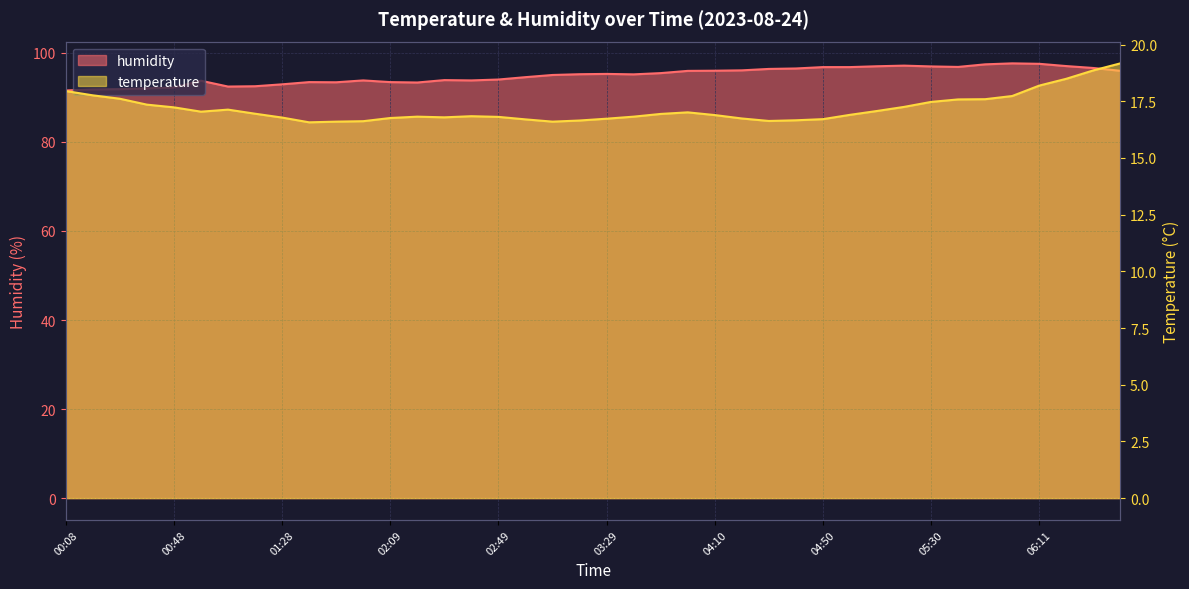

In temperature, how many points are higher than both neighbors (excluding endpoints)?

4